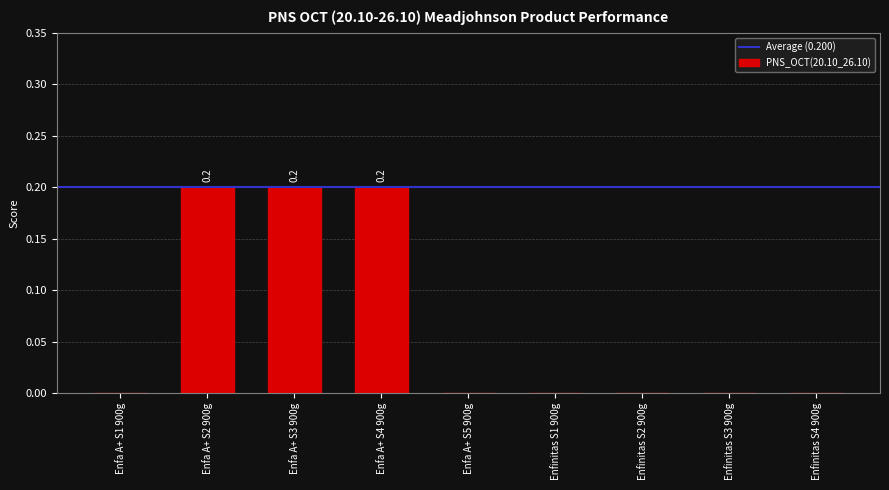

Reading left to right, transcribe all the data shown in this chart.

Enfa A+ S1 900g=0.0	Enfa A+ S2 900g=0.2	Enfa A+ S3 900g=0.2	Enfa A+ S4 900g=0.2	Enfa A+ S5 900g=0.0	Enfinitas S1 900g=0.0	Enfinitas S2 900g=0.0	Enfinitas S3 900g=0.0	Enfinitas S4 900g=0.0